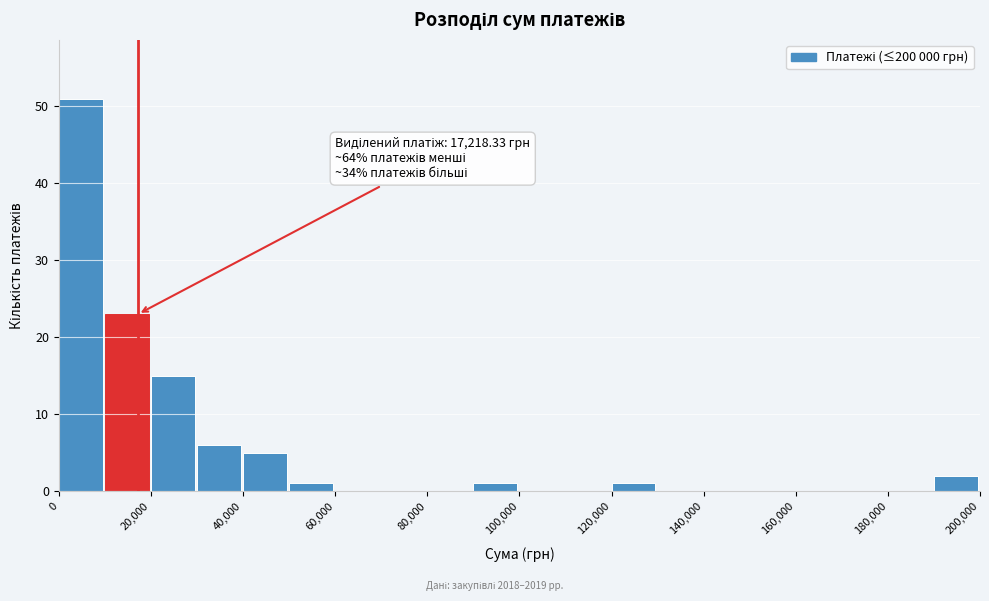

Which range on the x-axis has the tallest bar?

0 to 10000